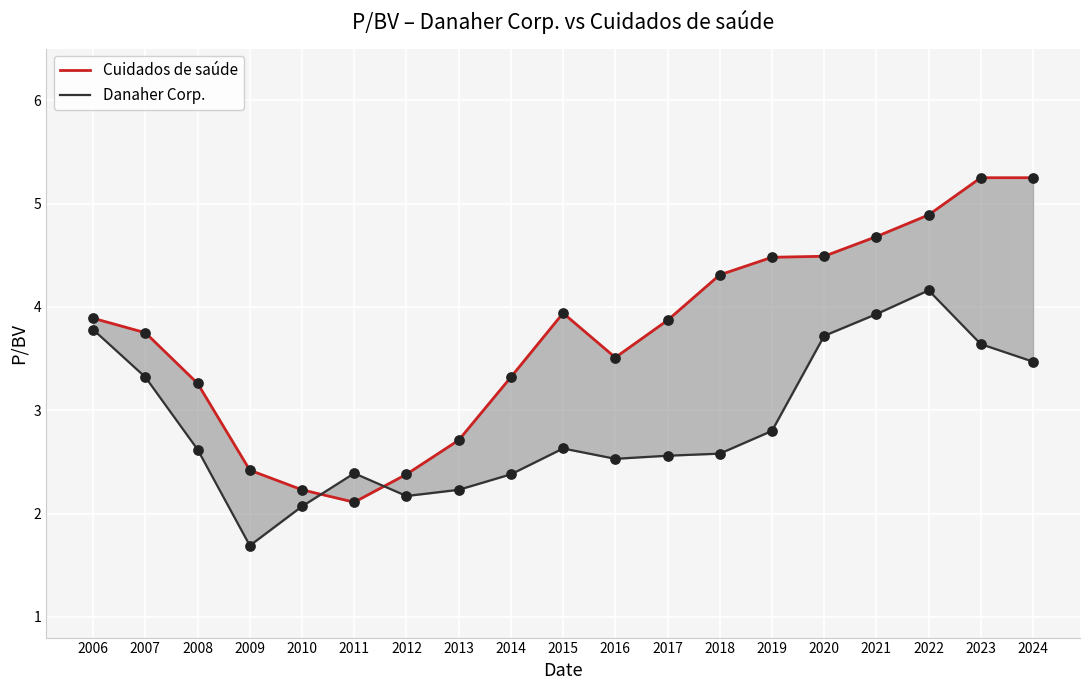

At which category is the sum across all series the highest?

2022